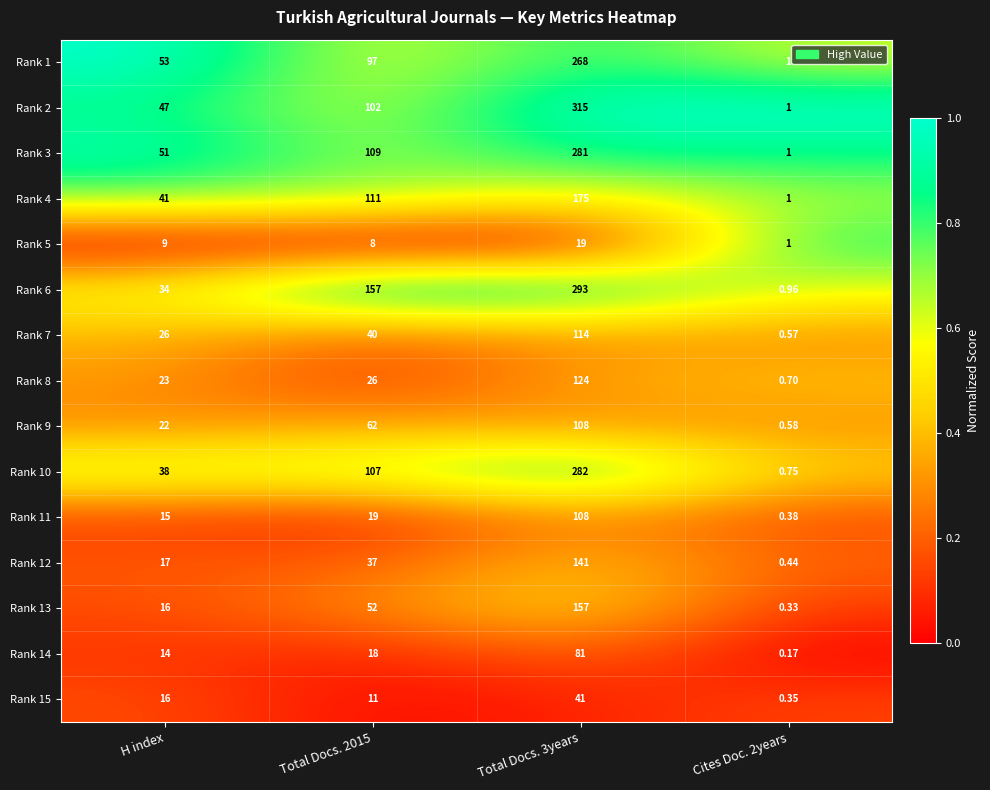

Is the value of Rank 8 at Total Docs. 2015 greater than the value of Rank 7 at Total Docs. 2015?

No